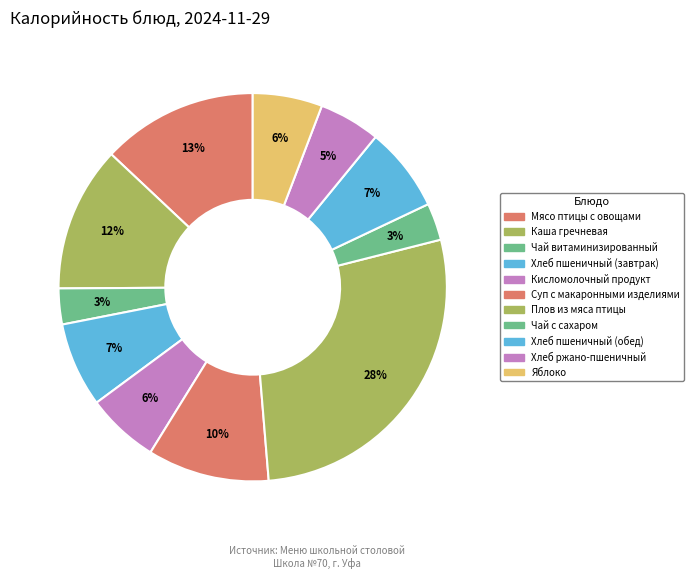

How many segments does this pie chart have?

11